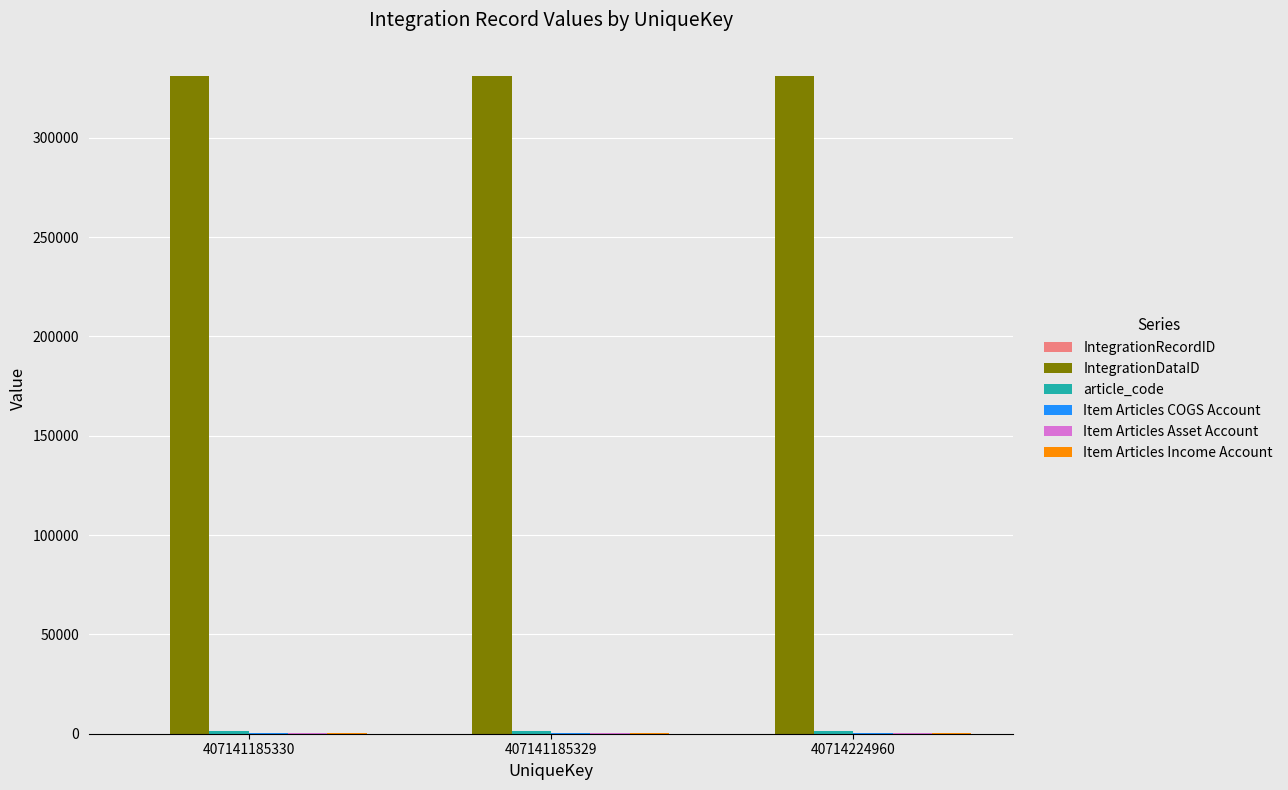

The value of IntegrationDataID at 407141185329 is 331363. True or false?

True